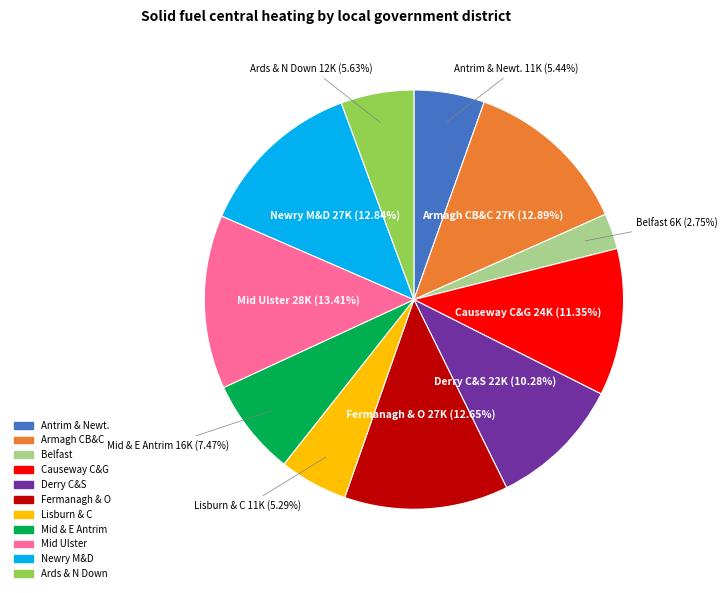

Does any single category account for the majority?

No